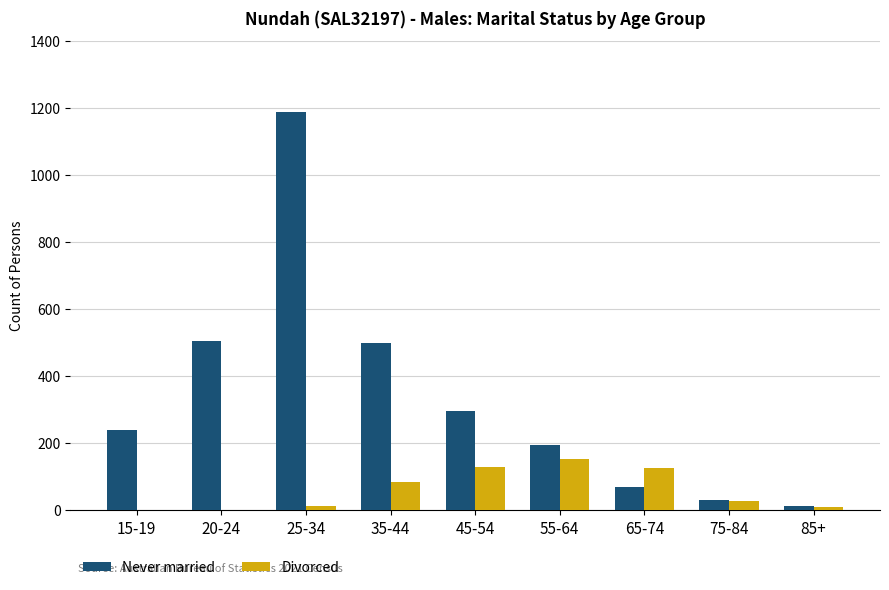

At which label does Divorced first exceed 28?

35-44